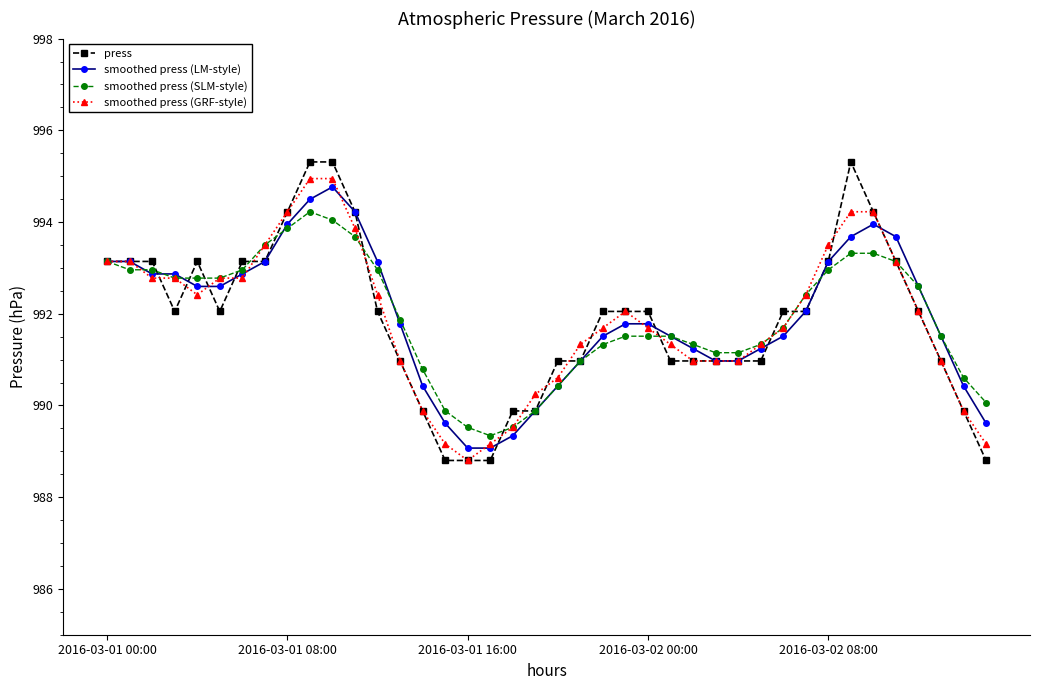

What is the maximum value shown in the chart?

995.3